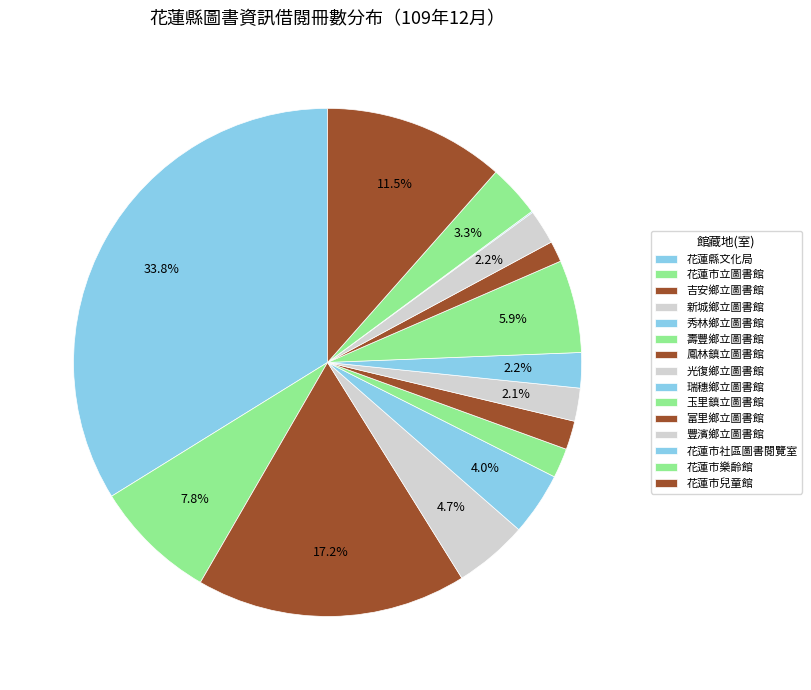

How many slices are in this pie chart?

15